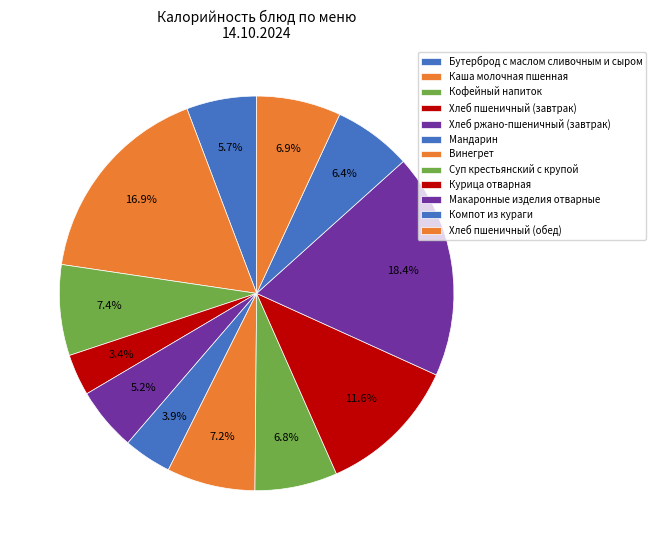

Approximately how many times larger is the value at Хлеб пшеничный (обед) compared to Кофейный напиток?

0.9